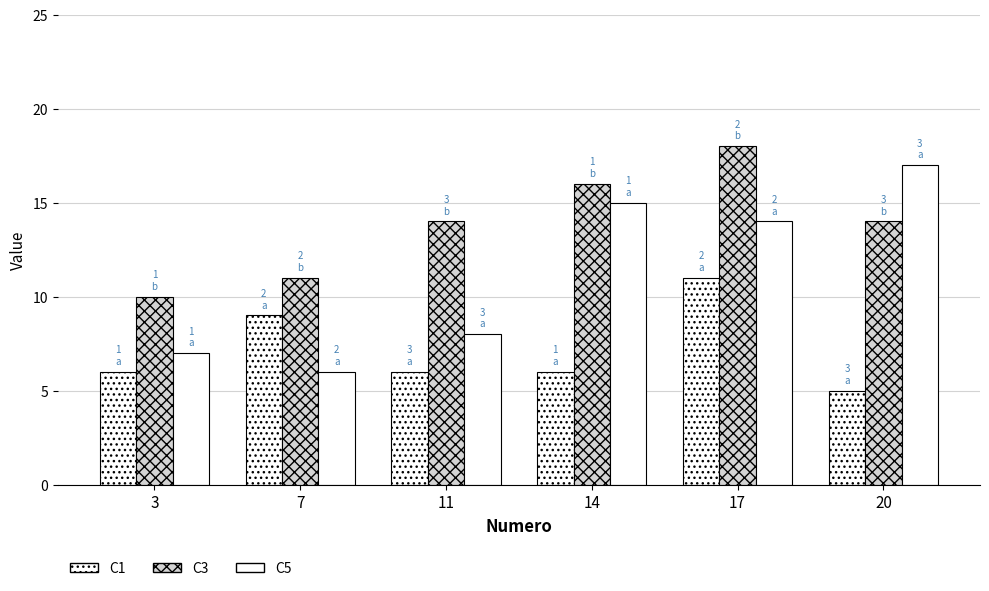

Reading left to right, extract all data points from this chart.

C1: 6	9	6	6	11	5
C3: 10	11	14	16	18	14
C5: 7	6	8	15	14	17